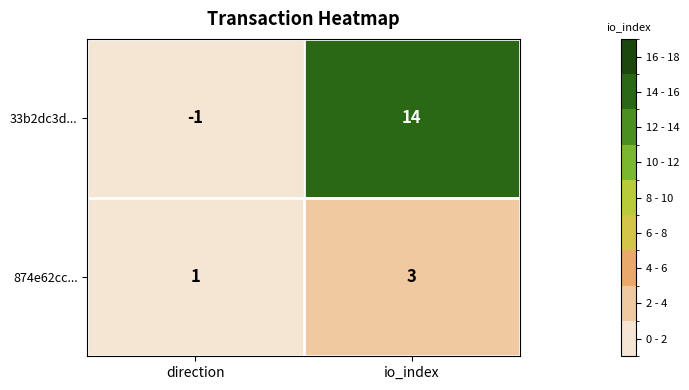

Where is 33b2dc3d... nearest to the value 6?

direction